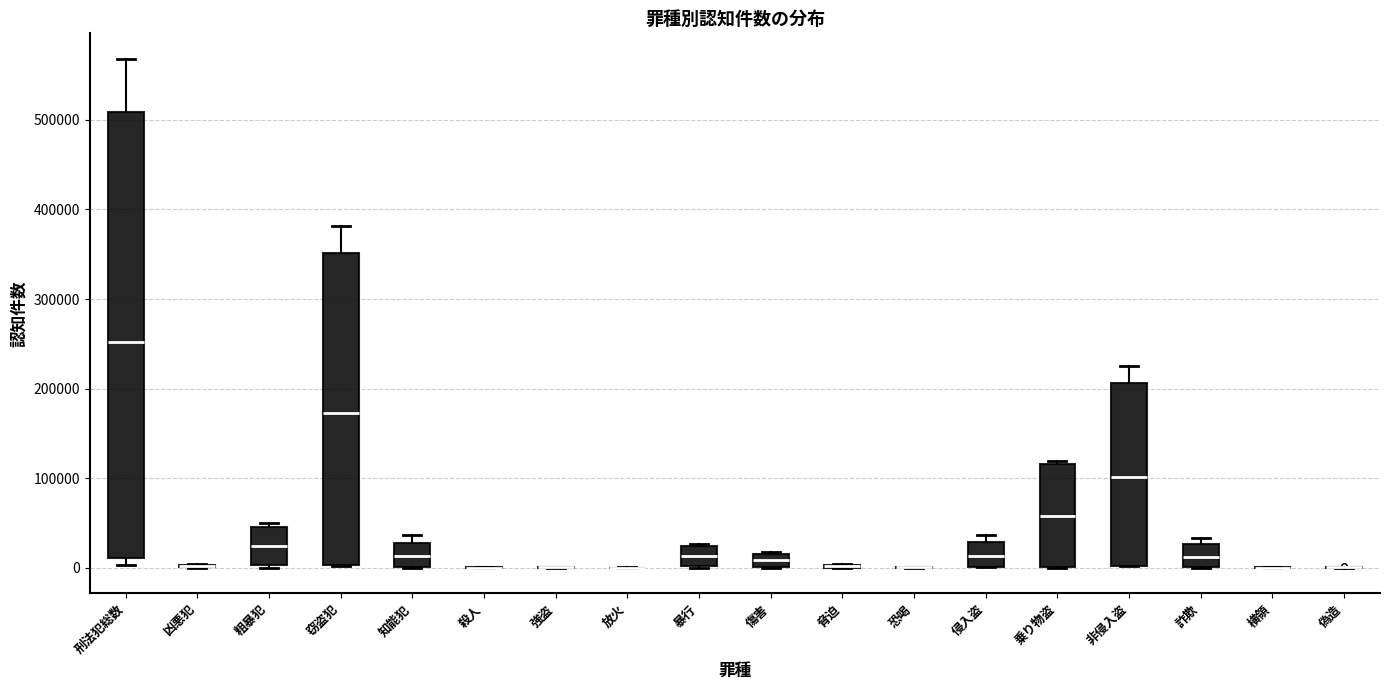

Comparing the boxes themselves (not the whiskers), which one is the tallest?

刑法犯総数